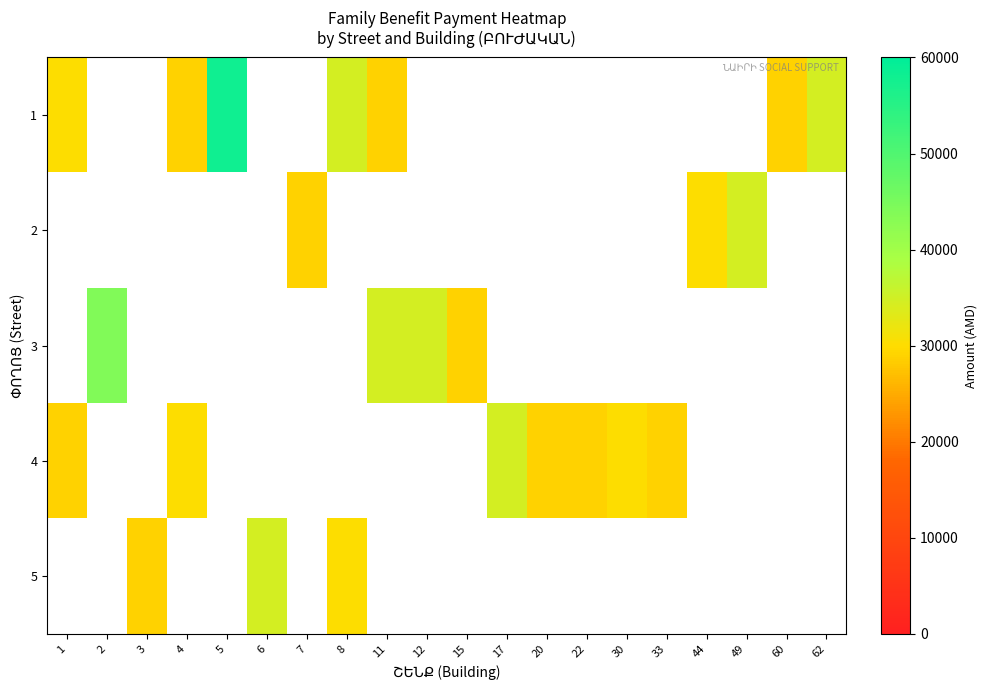

Reading right to left, transcribe all the data shown in this chart.

1: 62=34500	60=29000	49=0	44=0	33=0	30=0	22=0	20=0	17=0	15=0	12=0	11=29000	8=34500	7=0	6=0	5=58000	4=29000	3=0	2=0	1=30000
2: 62=0	60=0	49=34500	44=30000	33=0	30=0	22=0	20=0	17=0	15=0	12=0	11=0	8=0	7=29000	6=0	5=0	4=0	3=0	2=0	1=0
3: 62=0	60=0	49=0	44=0	33=0	30=0	22=0	20=0	17=0	15=29000	12=34500	11=34500	8=0	7=0	6=0	5=0	4=0	3=0	2=44000	1=0
4: 62=0	60=0	49=0	44=0	33=29000	30=30000	22=29000	20=29000	17=34500	15=0	12=0	11=0	8=0	7=0	6=0	5=0	4=30000	3=0	2=0	1=29000
5: 62=0	60=0	49=0	44=0	33=0	30=0	22=0	20=0	17=0	15=0	12=0	11=0	8=30000	7=0	6=34500	5=0	4=0	3=29000	2=0	1=0